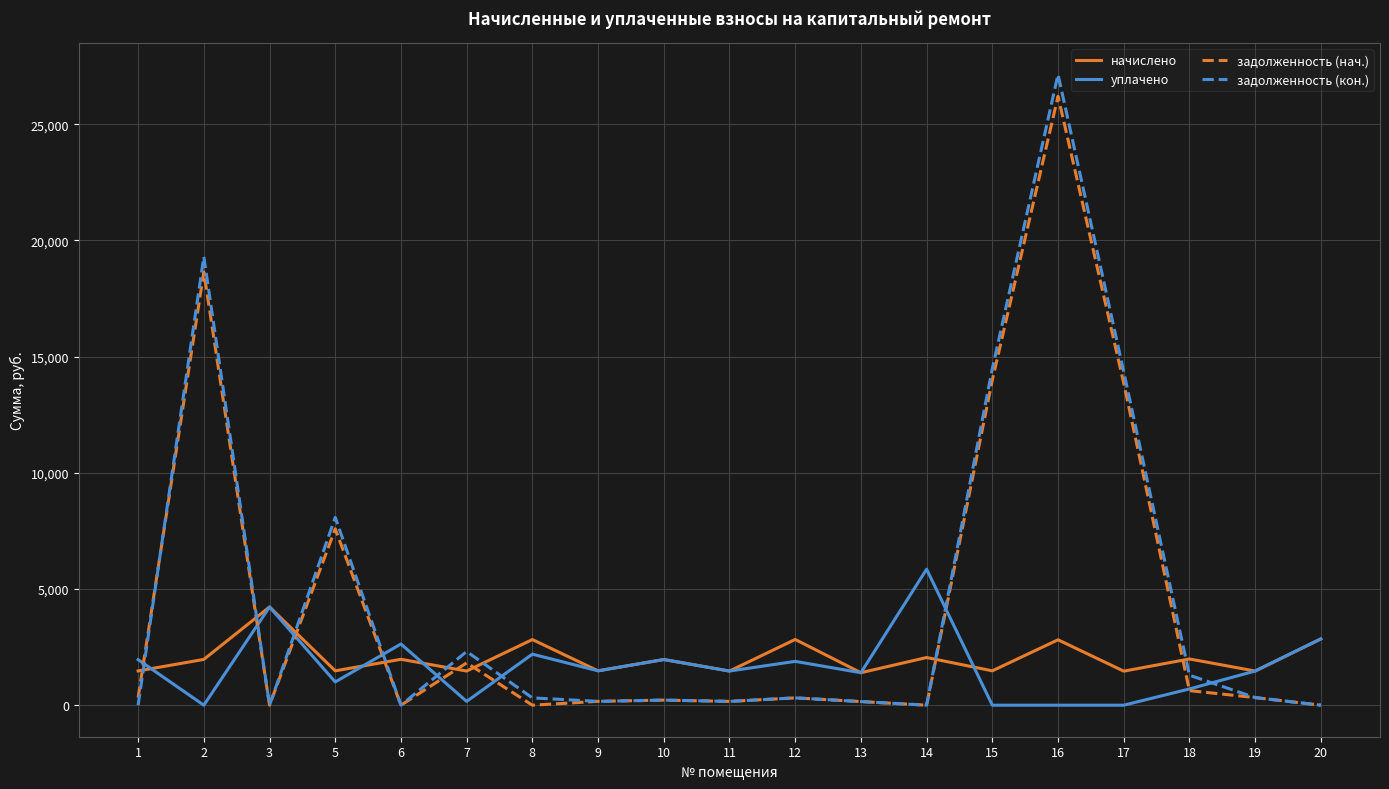

At which category is the sum across all series the highest?

16